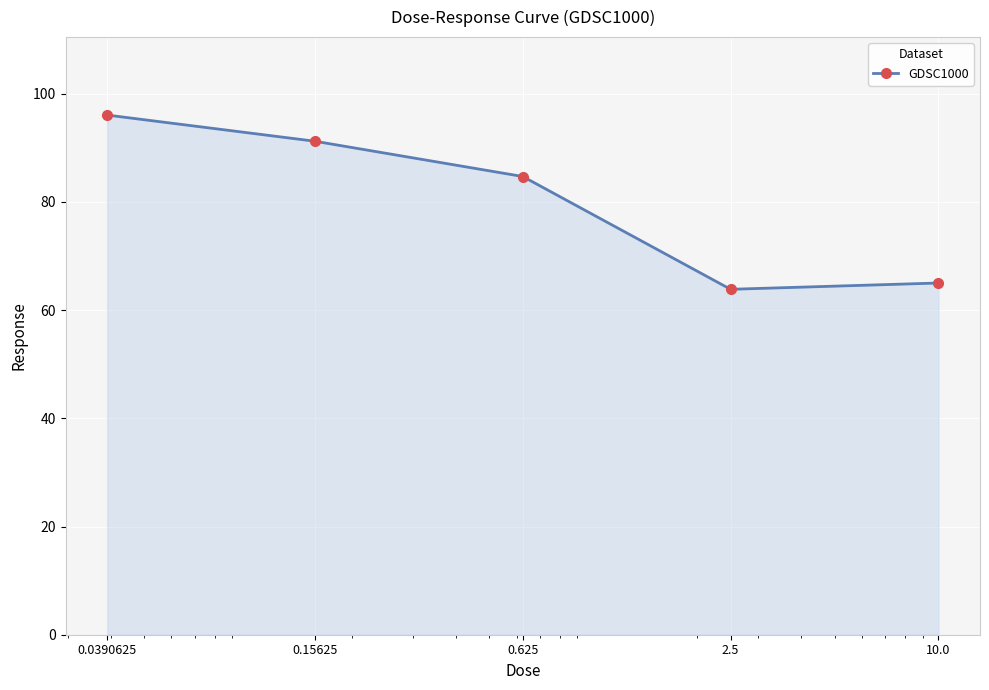

What is the difference between the maximum and minimum values?

32.2